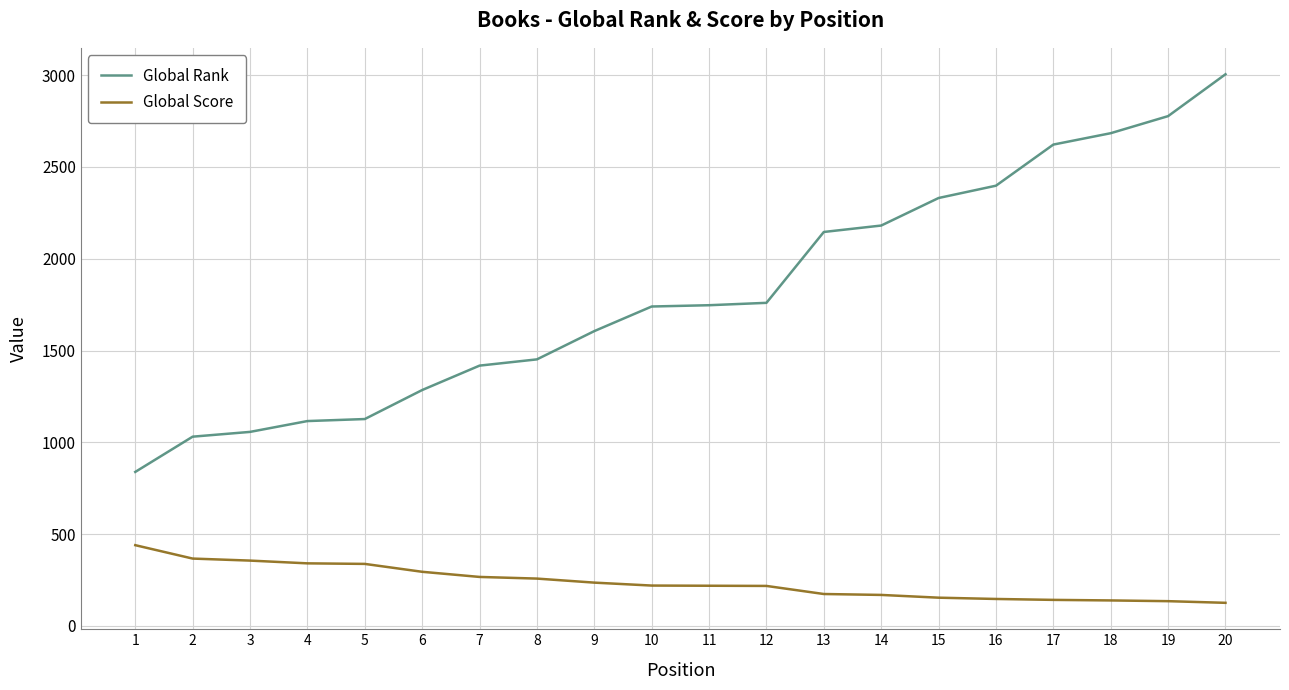

Which series changed the most between 2 and 13?

Global Rank